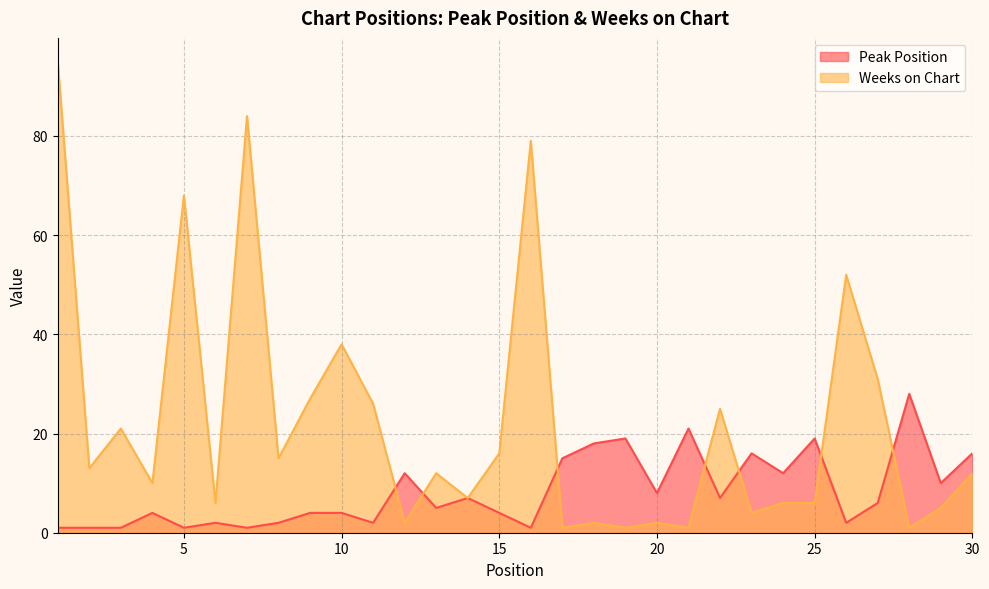

What is the value of the Peak Position point at the 2nd from the left?

1